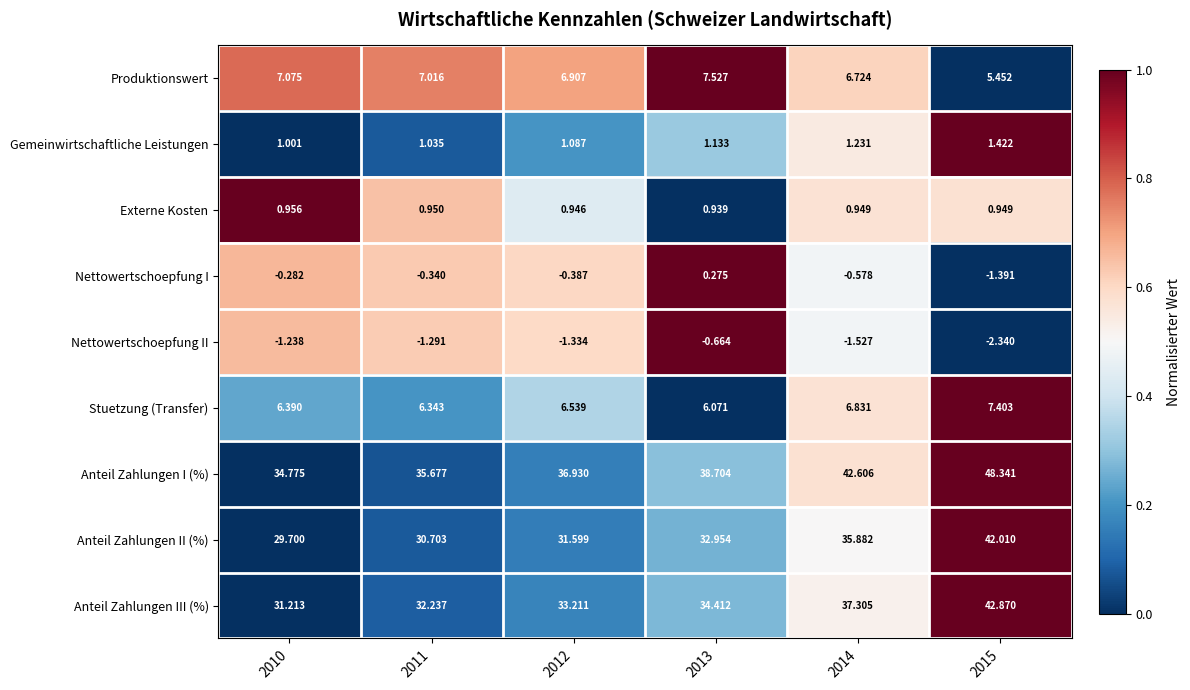

Which series has the largest total across all categories?

Anteil Zahlungen I (%)